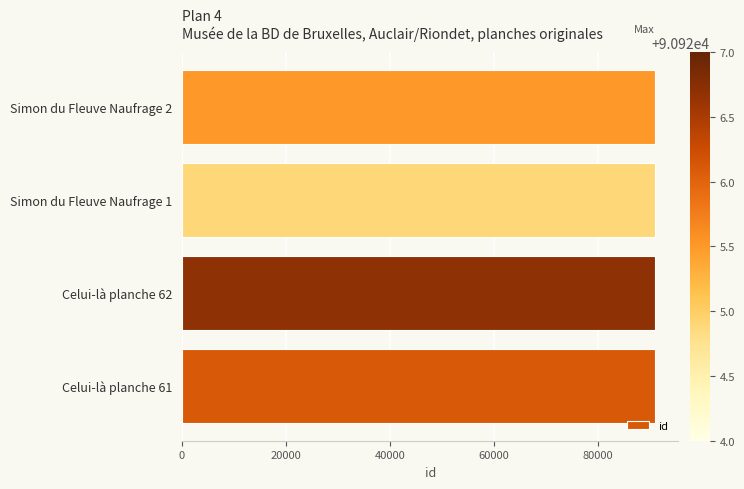

How many distinct data groups are displayed?

1